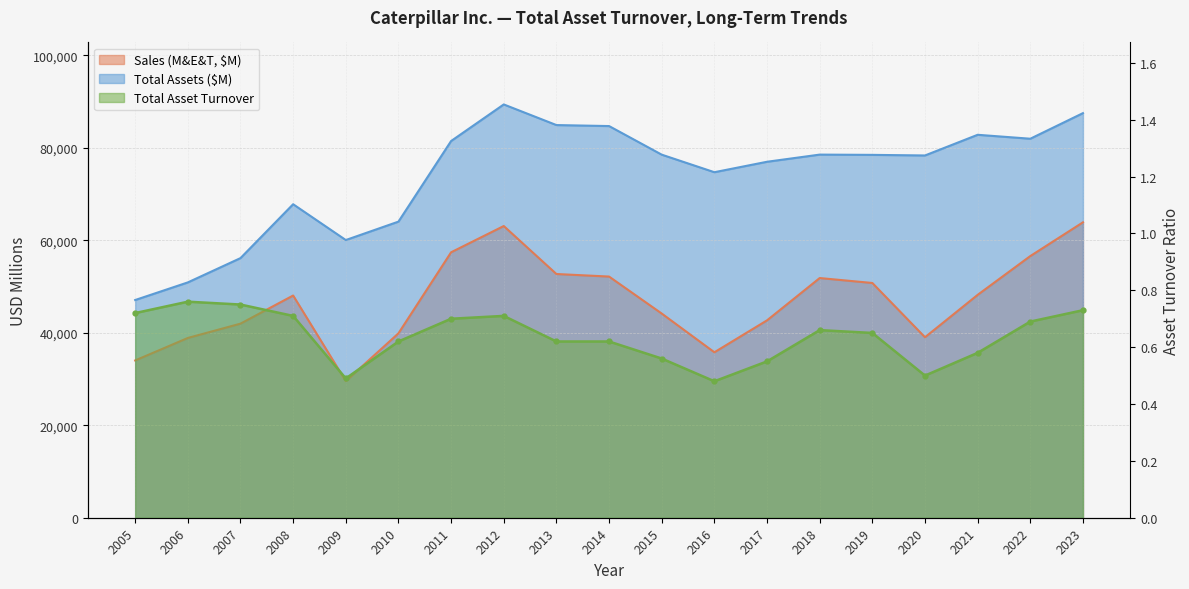

The Total Assets ($M) series shows 47069.0 at 2005. True or false?

True